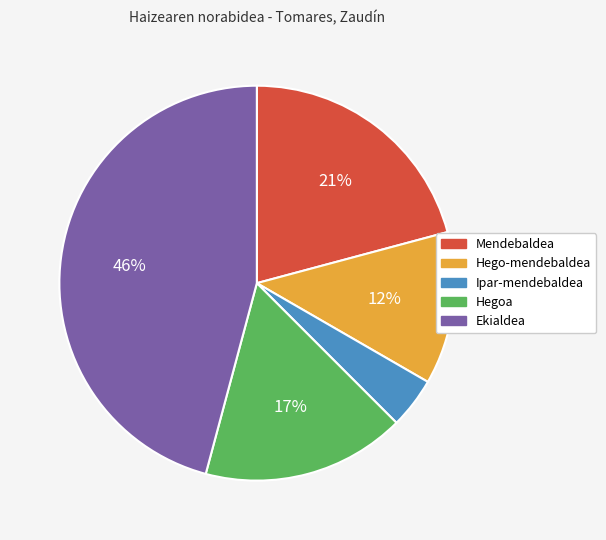

To the nearest percent, what is the average slice percentage?

20%